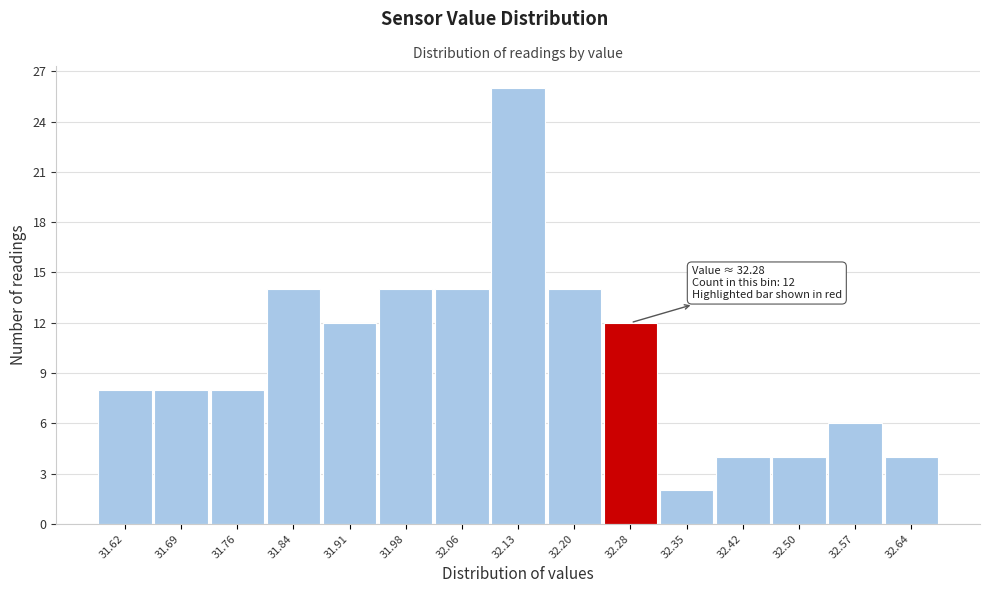

Over which range of the x-axis is the bar tallest?

32.09 to 32.17